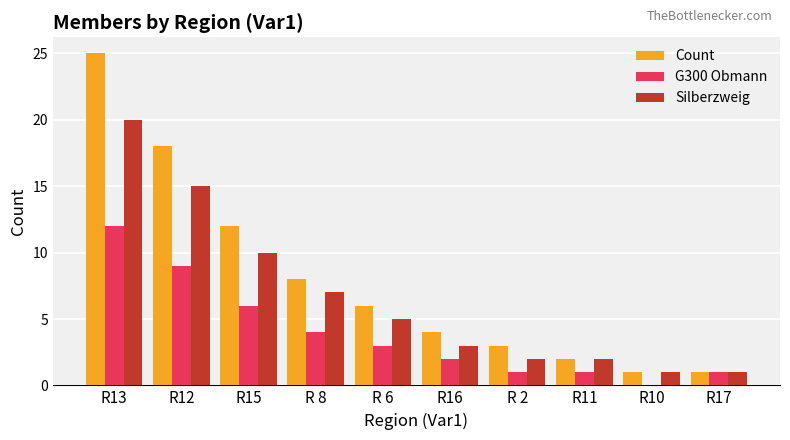

Reading left to right, what are all the values shown in this chart?

Count: 25	18	12	8	6	4	3	2	1	1
G300 Obmann: 12	9	6	4	3	2	1	1	0	1
Silberzweig: 20	15	10	7	5	3	2	2	1	1